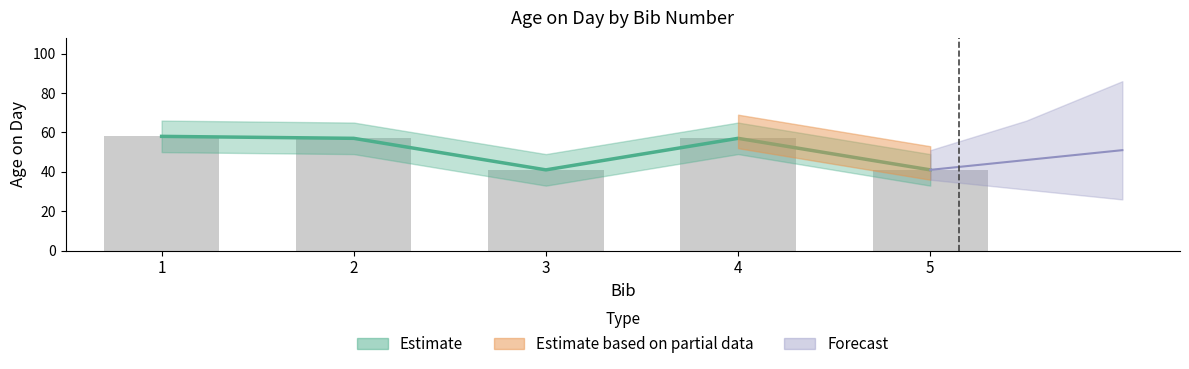

Is it true that the value at 5 is 70?

False